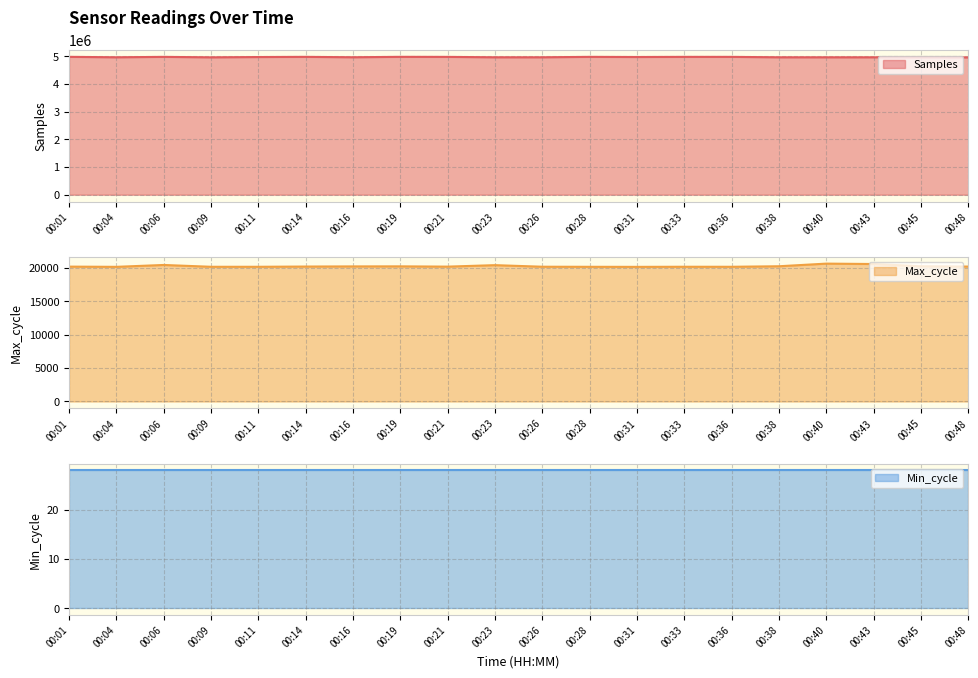

What is the total value across all series at 00:19?

5001156